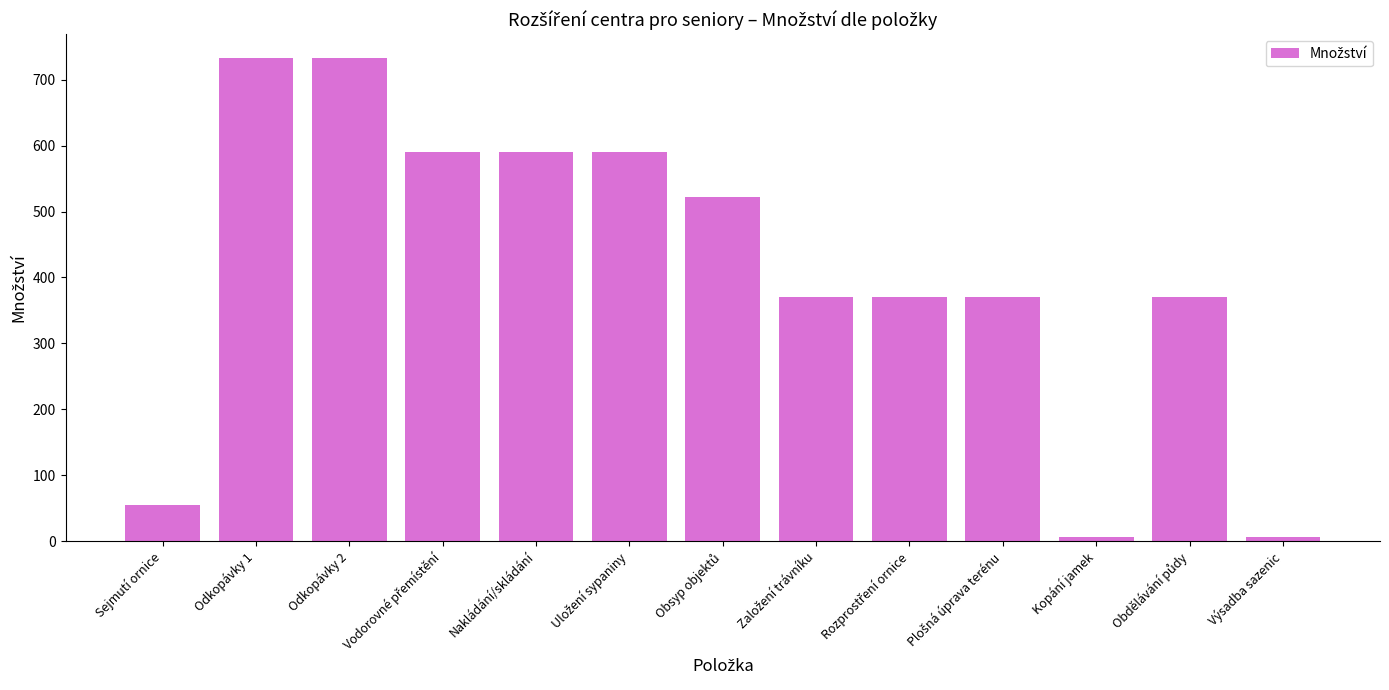

The value at Sejmutí ornice is 98.7. True or false?

False